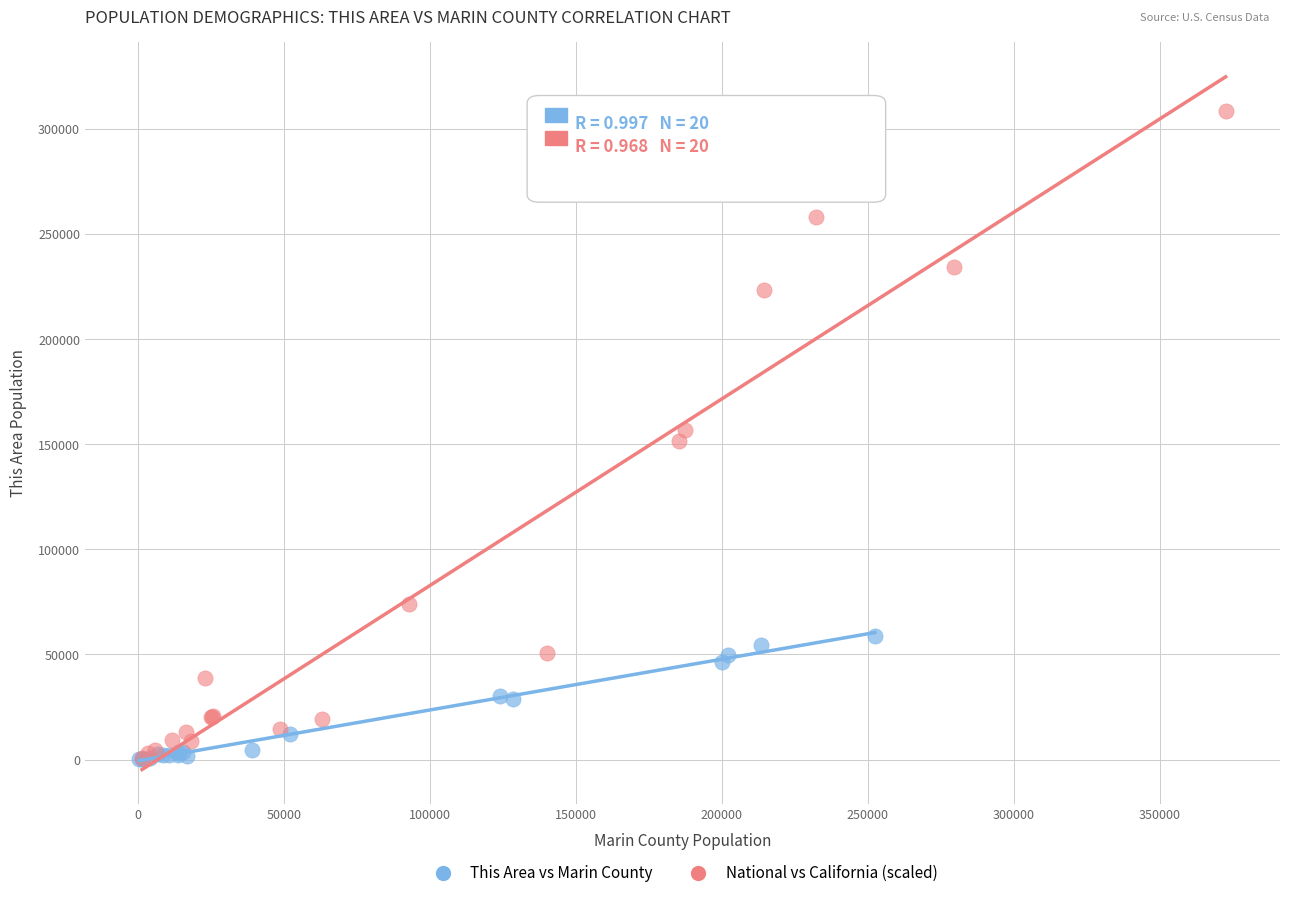

Which series has the largest Y range (max minus min)?

National vs California (scaled)